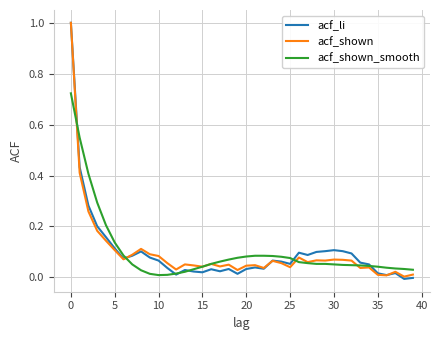

What is the greatest value displayed?

1.0